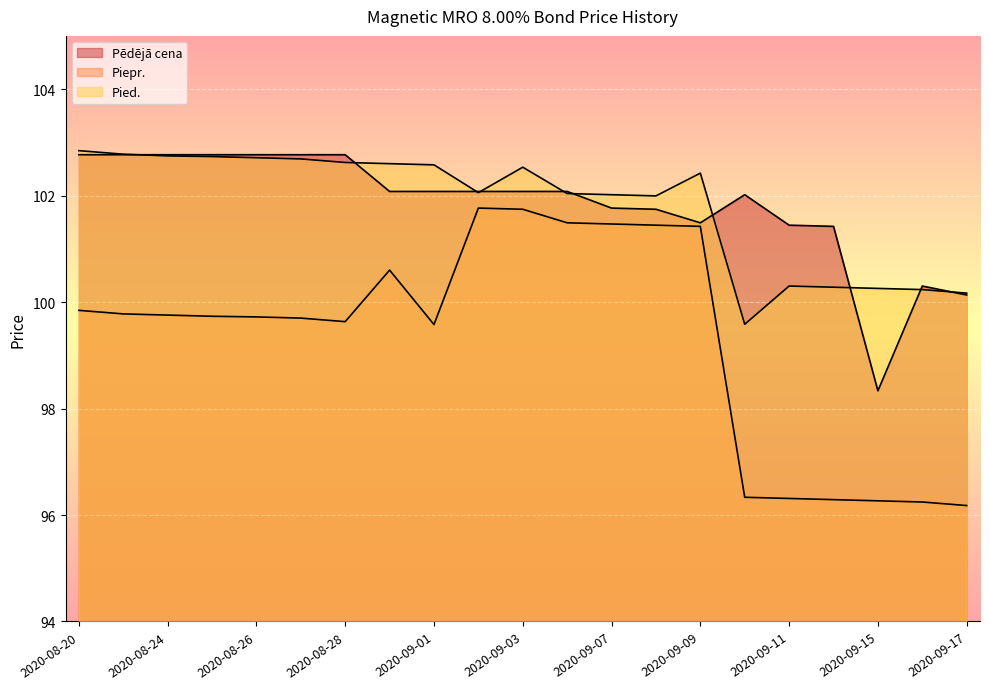

List the series in order of their peak value, lowest first.

Piepr., Pēdējā cena, Pied.